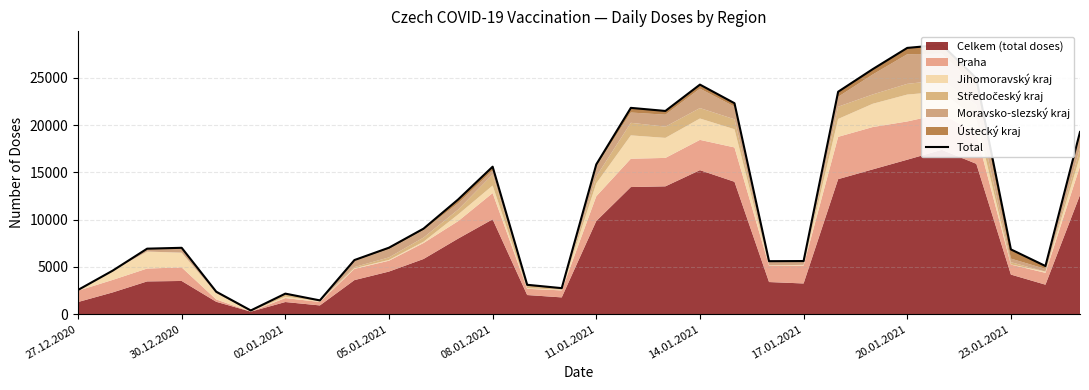

Does the chart display data point markers on the line(s)?

No